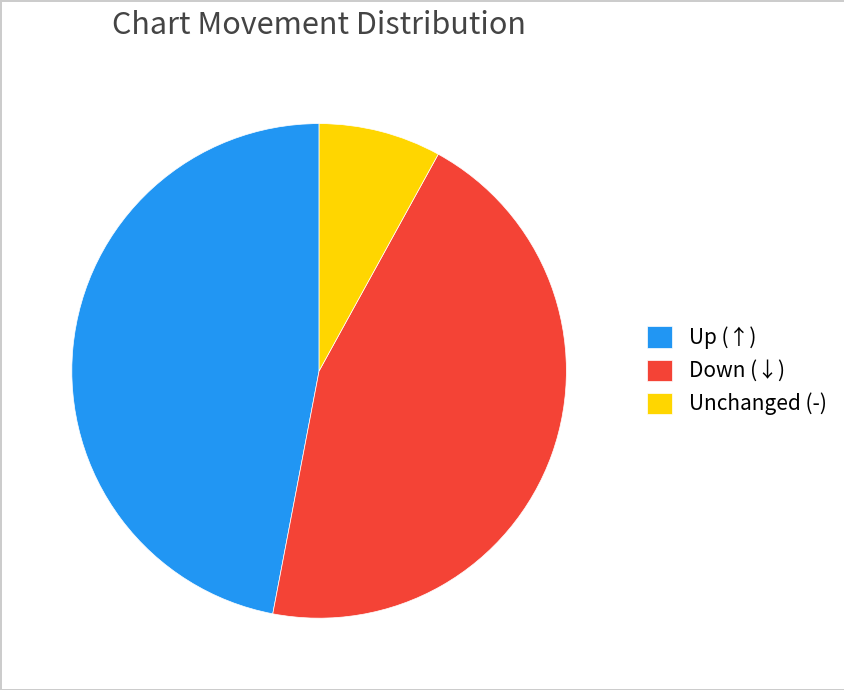

Rank the categories by value from lowest to highest.

Unchanged (-), Down (↓), Up (↑)